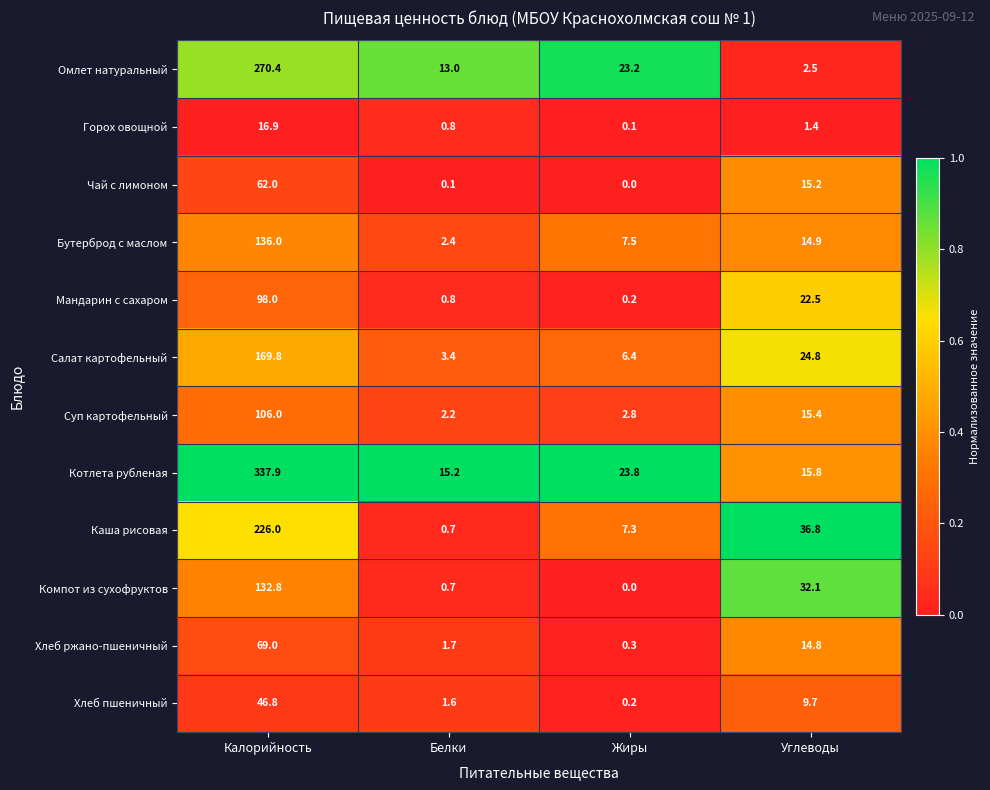

Count the number of data series in this chart.

12